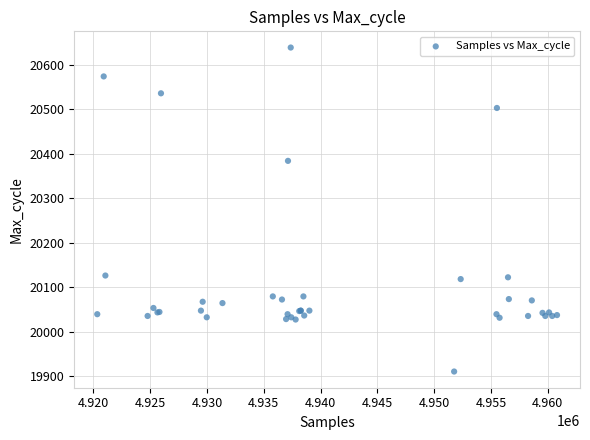

What Y value in the scatter plot is closest to 20274?

20384